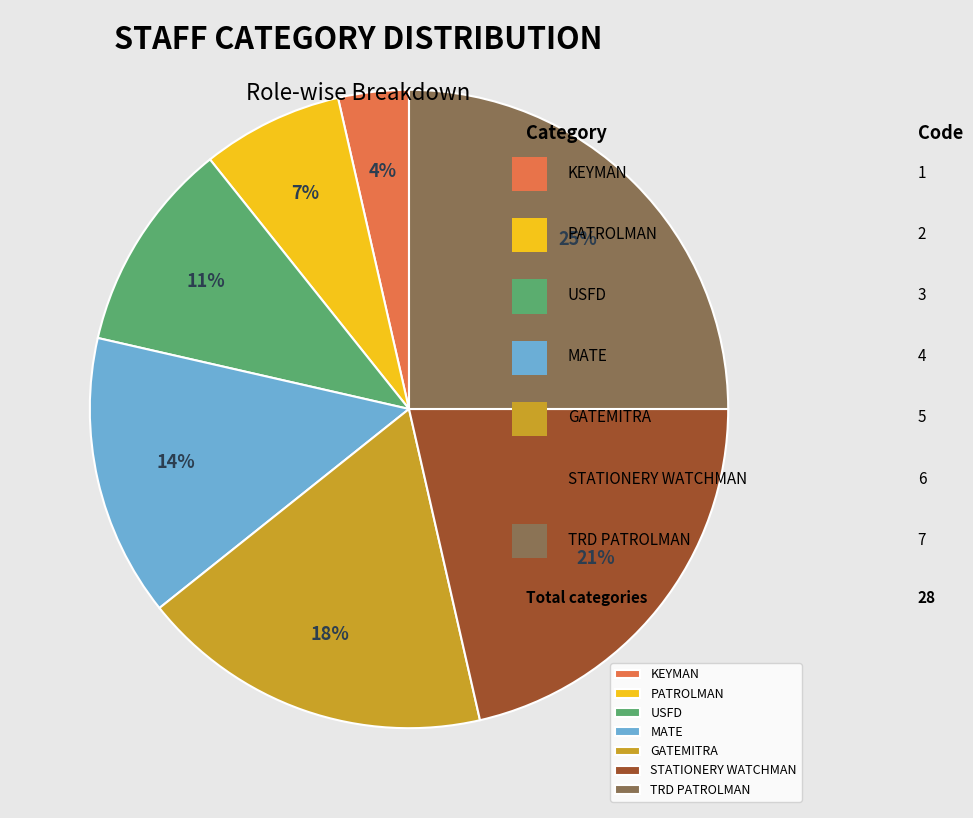

Rank the categories by value from highest to lowest.

TRD PATROLMAN, STATIONERY WATCHMAN, GATEMITRA, MATE, USFD, PATROLMAN, KEYMAN